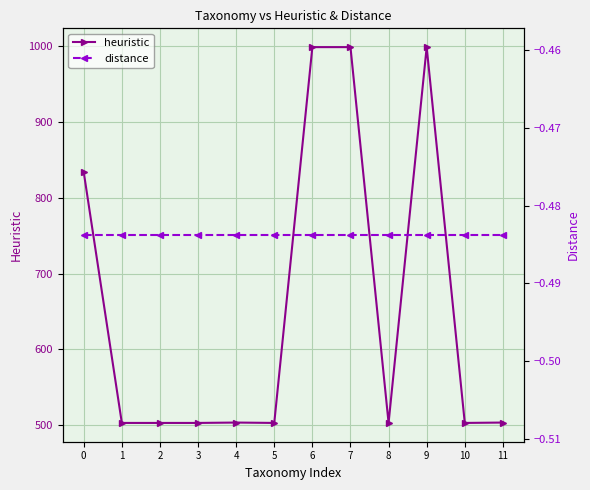

At which category does the chart reach its minimum across all series?

1